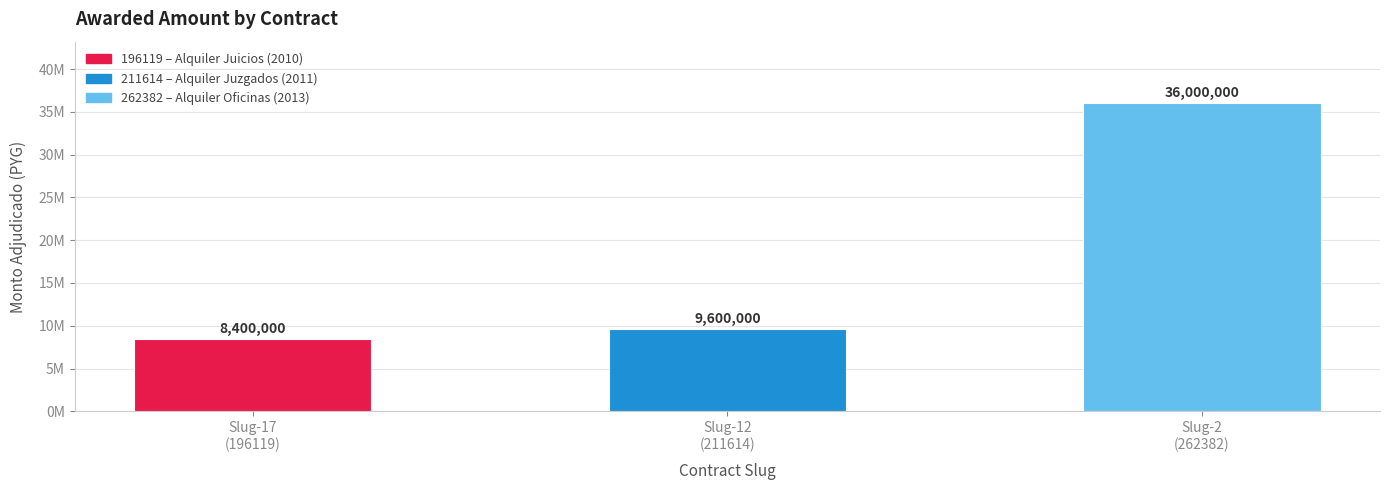

What is the smallest value displayed?

8400000